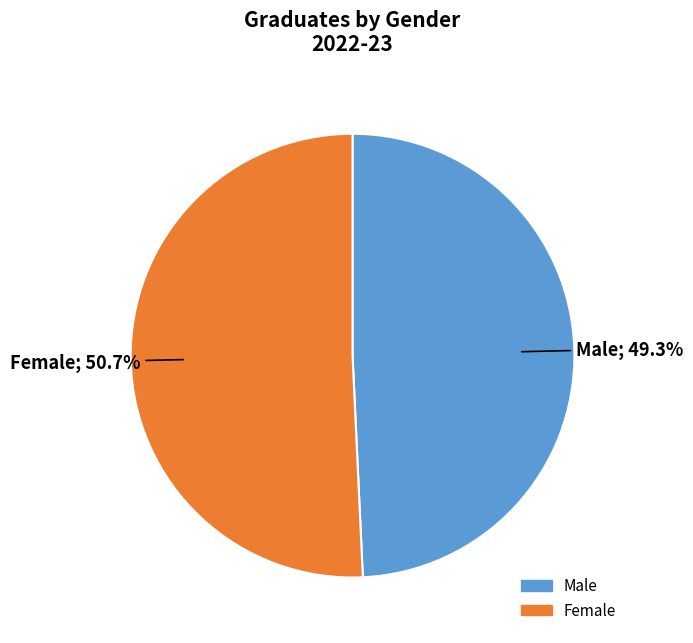

Which slice is the largest?

Female